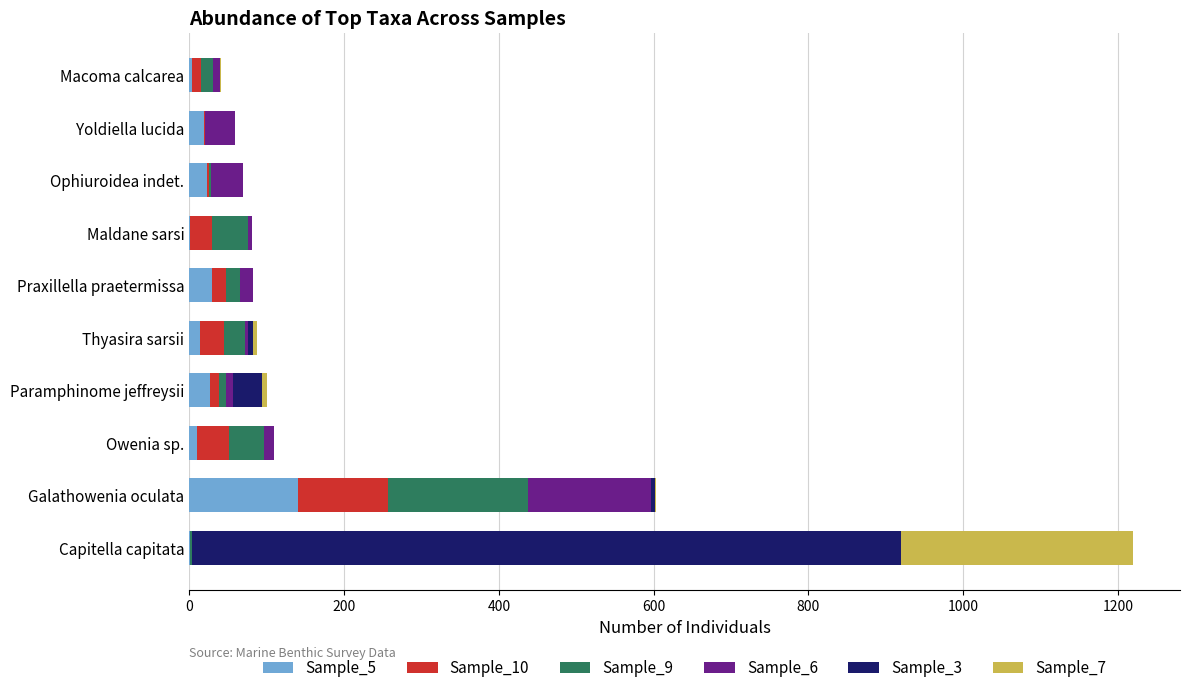

Which category has the highest value in the Sample_5 series?

Galathowenia oculata